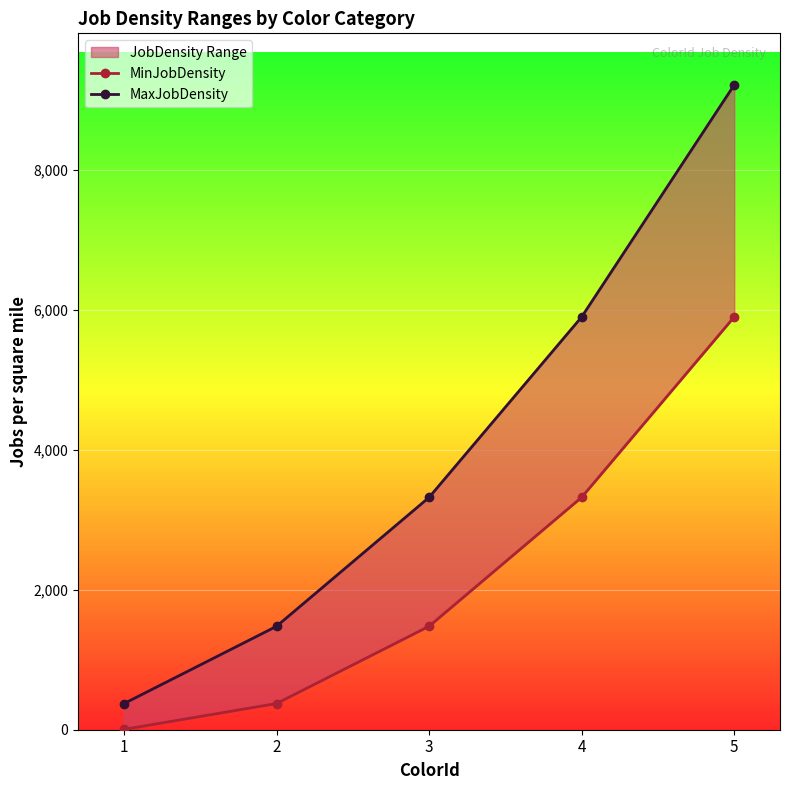

Where is MaxJobDensity nearest to the value 4795?

4